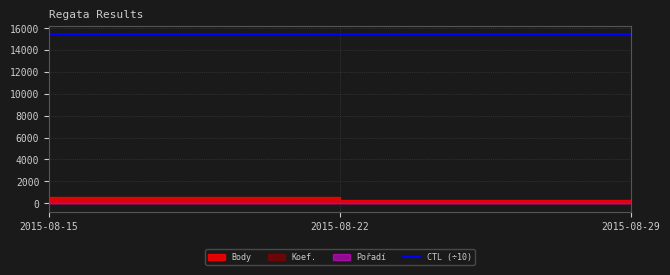

At which category does the chart reach its peak across all series?

2015-08-29